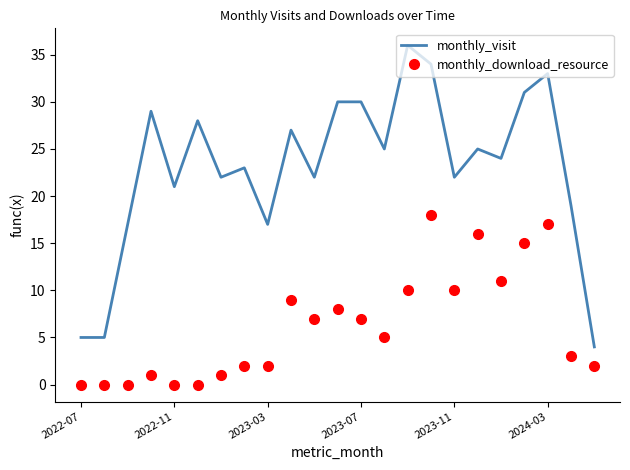

What is the sum of all monthly_download_resource values?

144